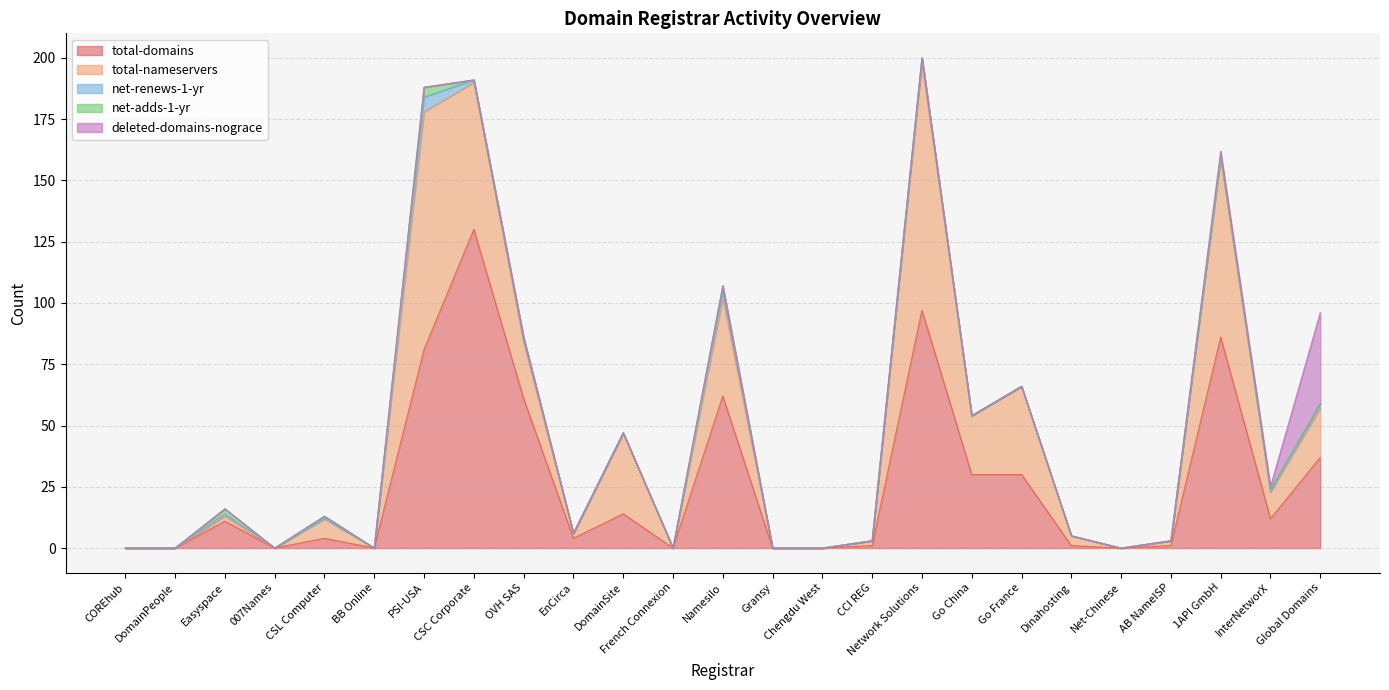

True or false: net-adds-1-yr has a value of 0 at Net-Chinese.

True